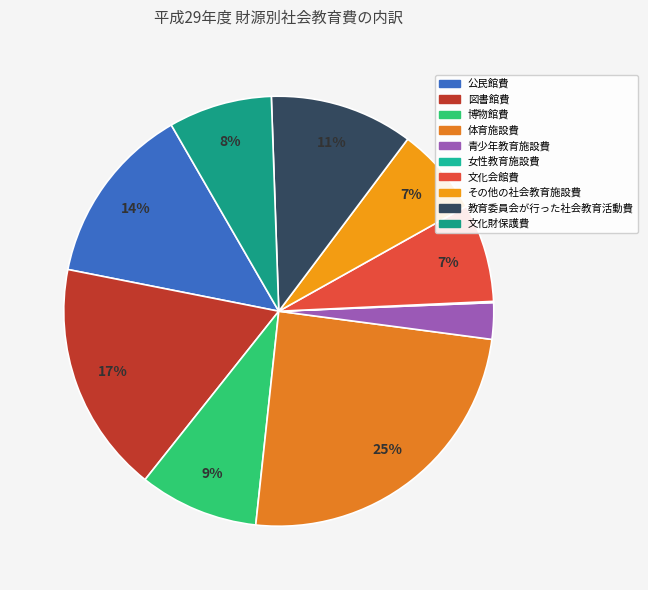

To the nearest percent, what is the difference between the 博物館費 and 青少年教育施設費 slice percentages?

6%